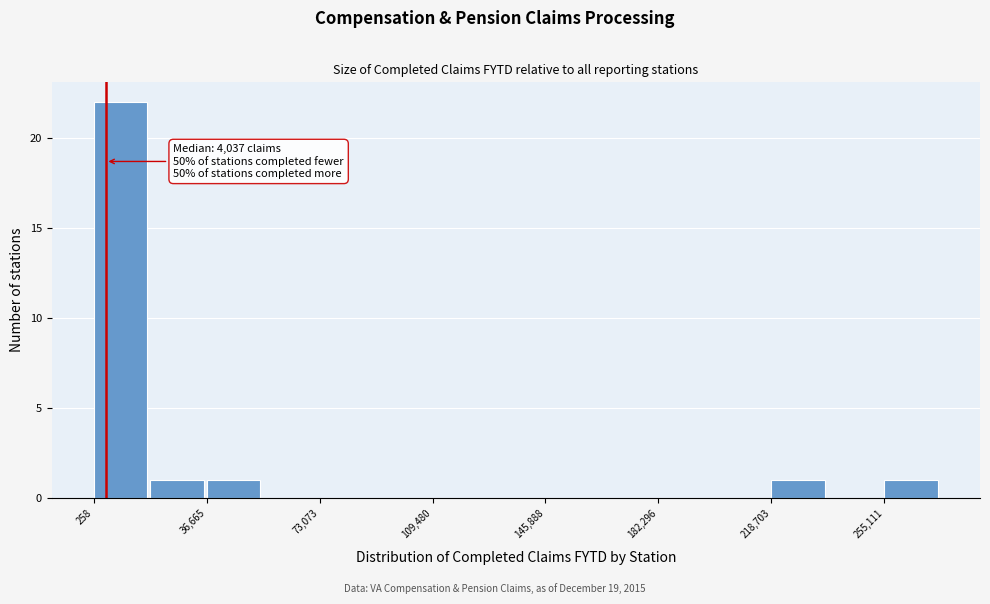

Read against the x-axis, roughly where is the centre of the tallest bar?

10000